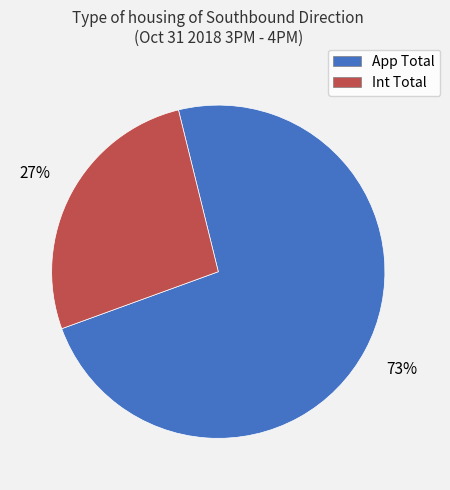

Is there a majority slice in this chart?

Yes